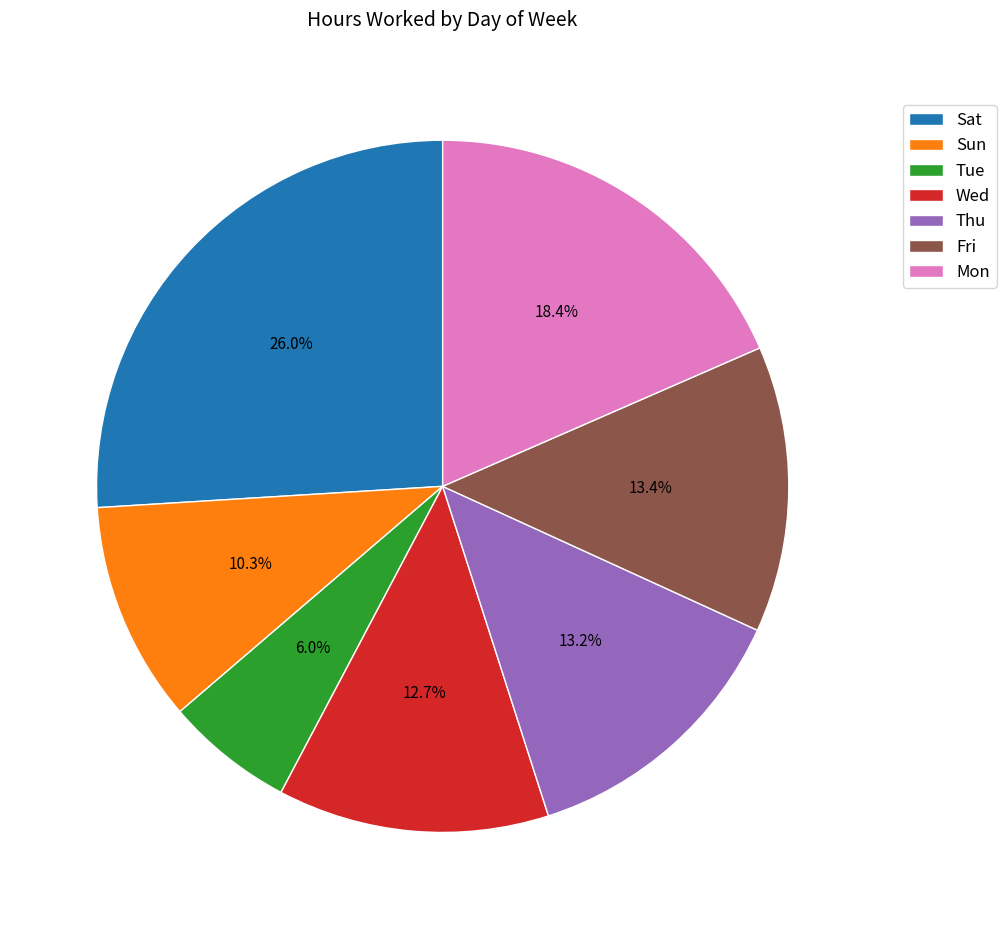

Which slice is the largest?

Sat